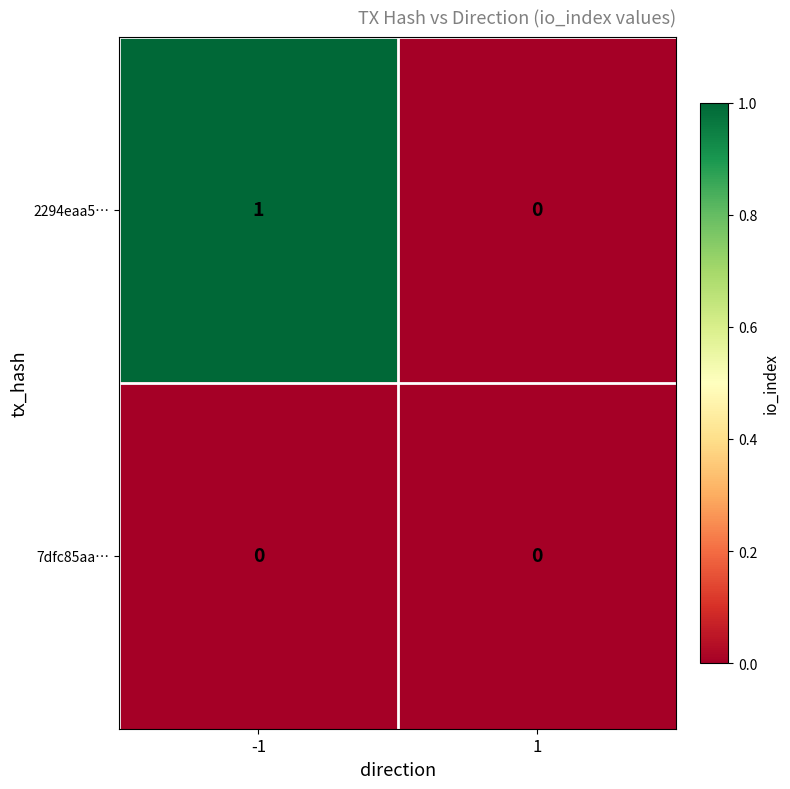

Count the number of categories in the chart.

2